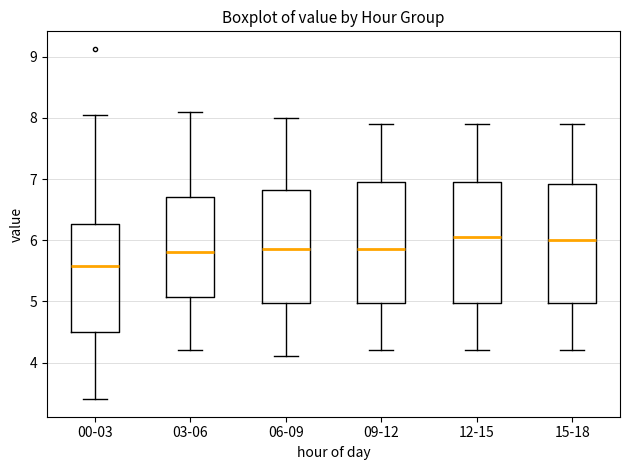

Reading left to right, read every box against the y-axis: the position of its median line, the range the box covers, and the ends of its whiskers. The values are not printed on the chart, so give them approximately, as read against the axis.

00-03: median 5.6, box 4.5 to 6.3, whiskers 3.4 to 8.1
03-06: median 5.8, box 5.1 to 6.7, whiskers 4.2 to 8.1
06-09: median 5.9, box 5.0 to 6.8, whiskers 4.1 to 8.0
09-12: median 5.9, box 5.0 to 7.0, whiskers 4.2 to 7.9
12-15: median 6.1, box 5.0 to 7.0, whiskers 4.2 to 7.9
15-18: median 6.0, box 5.0 to 6.9, whiskers 4.2 to 7.9